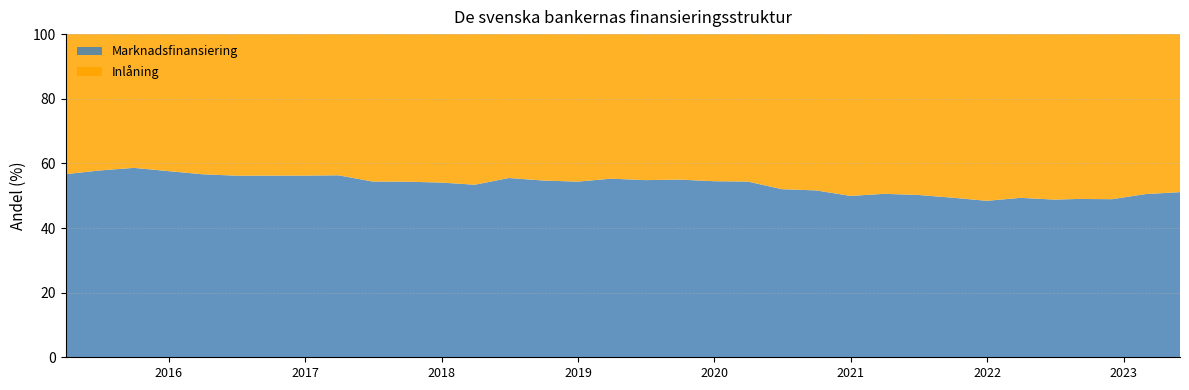

Reading left to right, transcribe all the data shown in this chart.

Marknadsfinansiering: 2015-03-31=56.7	2015-06-30=57.8	2015-09-30=58.6	2015-12-31=57.6	2016-03-31=56.6	2016-06-30=56.2	2016-09-30=56.2	2016-12-31=56.2	2017-03-31=56.3	2017-06-30=54.4	2017-09-30=54.3	2017-12-31=54.1	2018-03-31=53.4	2018-06-30=55.5	2018-09-30=54.7	2018-12-31=54.4	2019-03-31=55.3	2019-06-30=54.8	2019-09-30=55.0	2019-12-31=54.5	2020-03-31=54.4	2020-06-30=52.0	2020-09-30=51.6	2020-12-31=49.9	2021-03-31=50.6	2021-06-30=50.2	2021-09-30=49.4	2021-12-31=48.4	2022-03-31=49.3	2022-06-30=48.8	2022-09-01=49.0	2022-12-01=48.9	2023-03-01=50.5	2023-06-01=51.1
Inlåning: 2015-03-31=43.3	2015-06-30=42.2	2015-09-30=41.4	2015-12-31=42.4	2016-03-31=43.4	2016-06-30=43.8	2016-09-30=43.8	2016-12-31=43.8	2017-03-31=43.7	2017-06-30=45.6	2017-09-30=45.7	2017-12-31=45.9	2018-03-31=46.6	2018-06-30=44.5	2018-09-30=45.3	2018-12-31=45.6	2019-03-31=44.7	2019-06-30=45.2	2019-09-30=45.0	2019-12-31=45.5	2020-03-31=45.6	2020-06-30=48.0	2020-09-30=48.4	2020-12-31=50.1	2021-03-31=49.4	2021-06-30=49.8	2021-09-30=50.6	2021-12-31=51.6	2022-03-31=50.7	2022-06-30=51.2	2022-09-01=51.0	2022-12-01=51.1	2023-03-01=49.5	2023-06-01=48.9